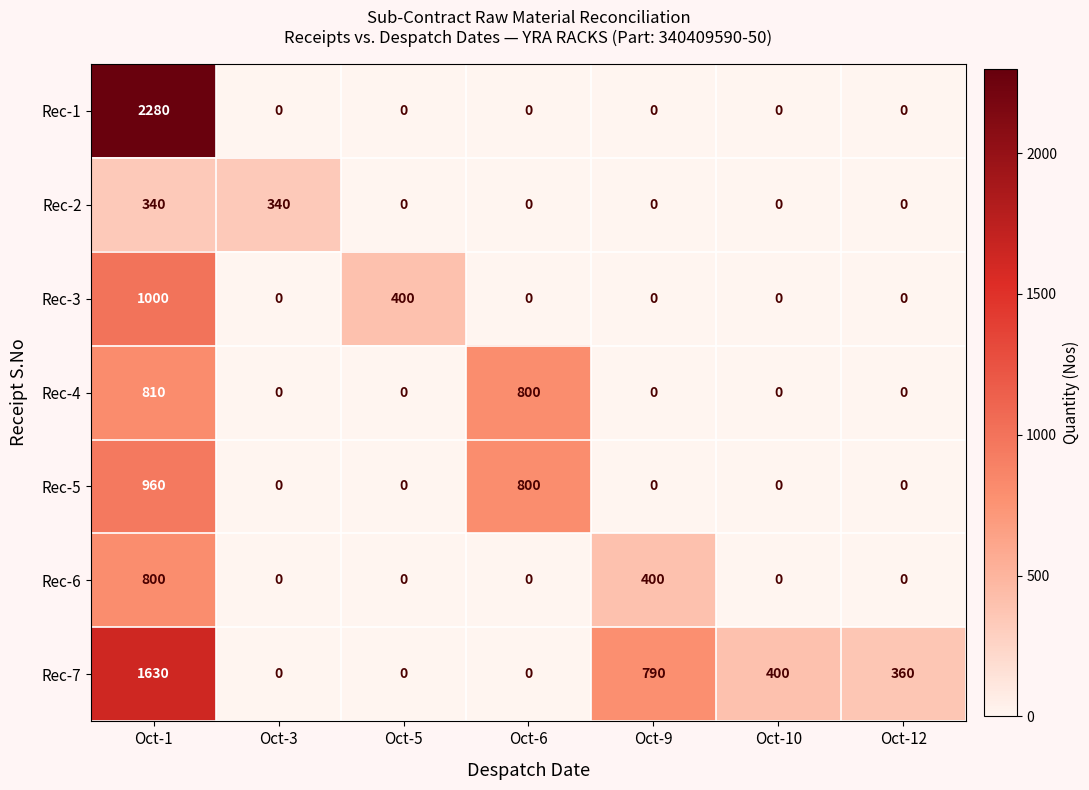

The value of Rec-6 at Oct-9 is 550. True or false?

False